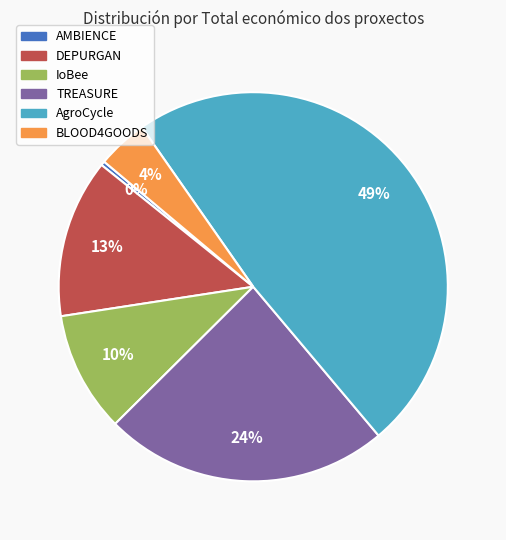

Count the number of slices in the pie.

6